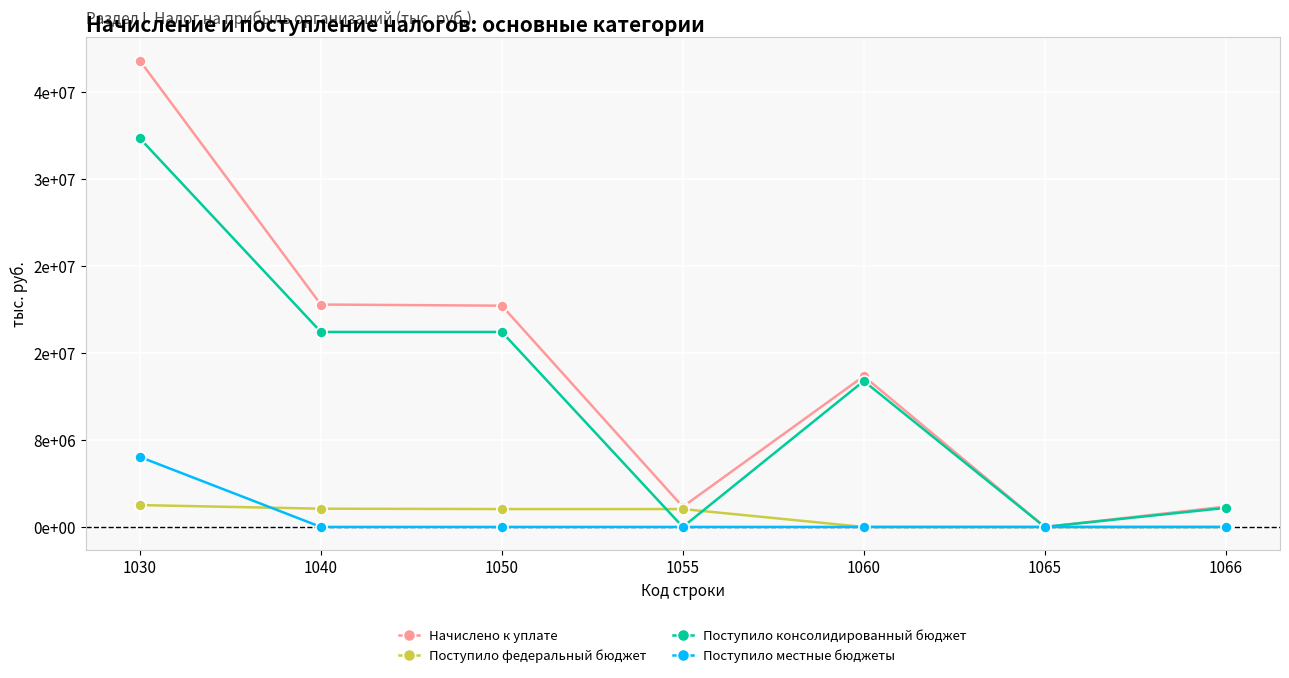

What is the average value of the Поступило федеральный бюджет series?

996868